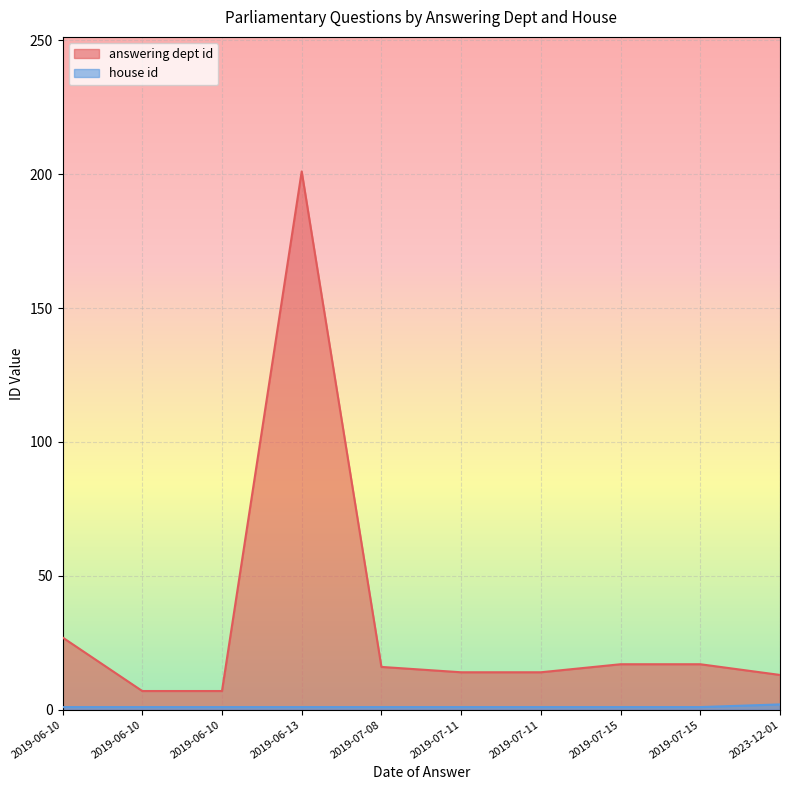

True or false: house id and answering dept id cross at least once.

False